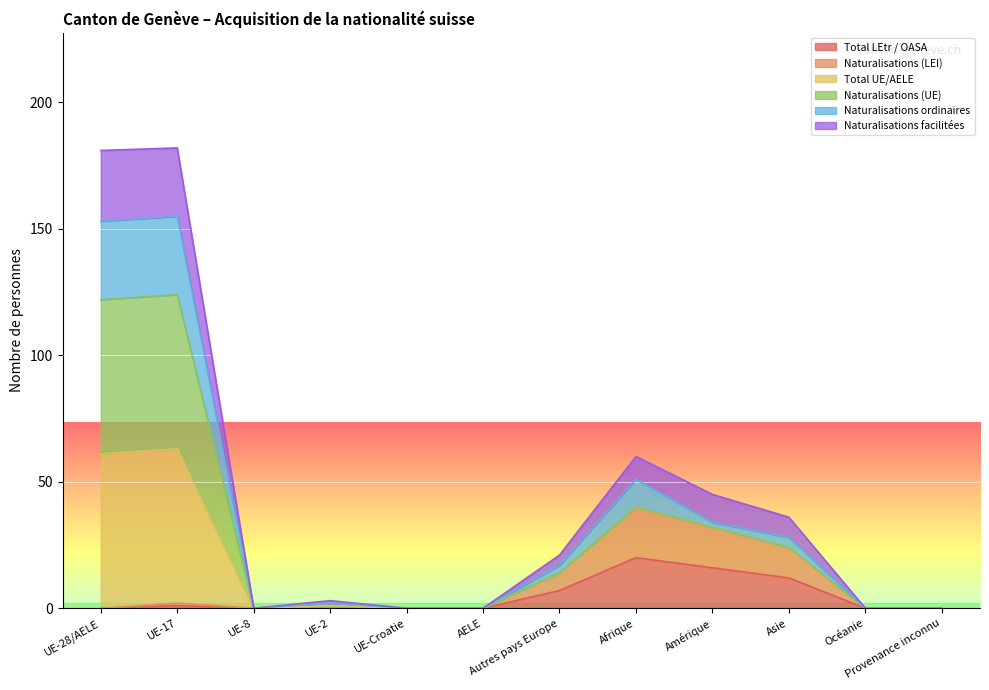

Is it true that Naturalisations facilitées equals -77 at UE-8?

False